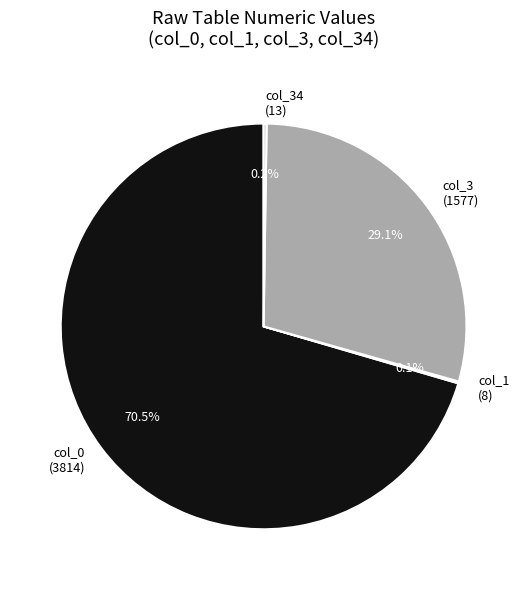

Which category accounts for the majority?

col_0 (3814)